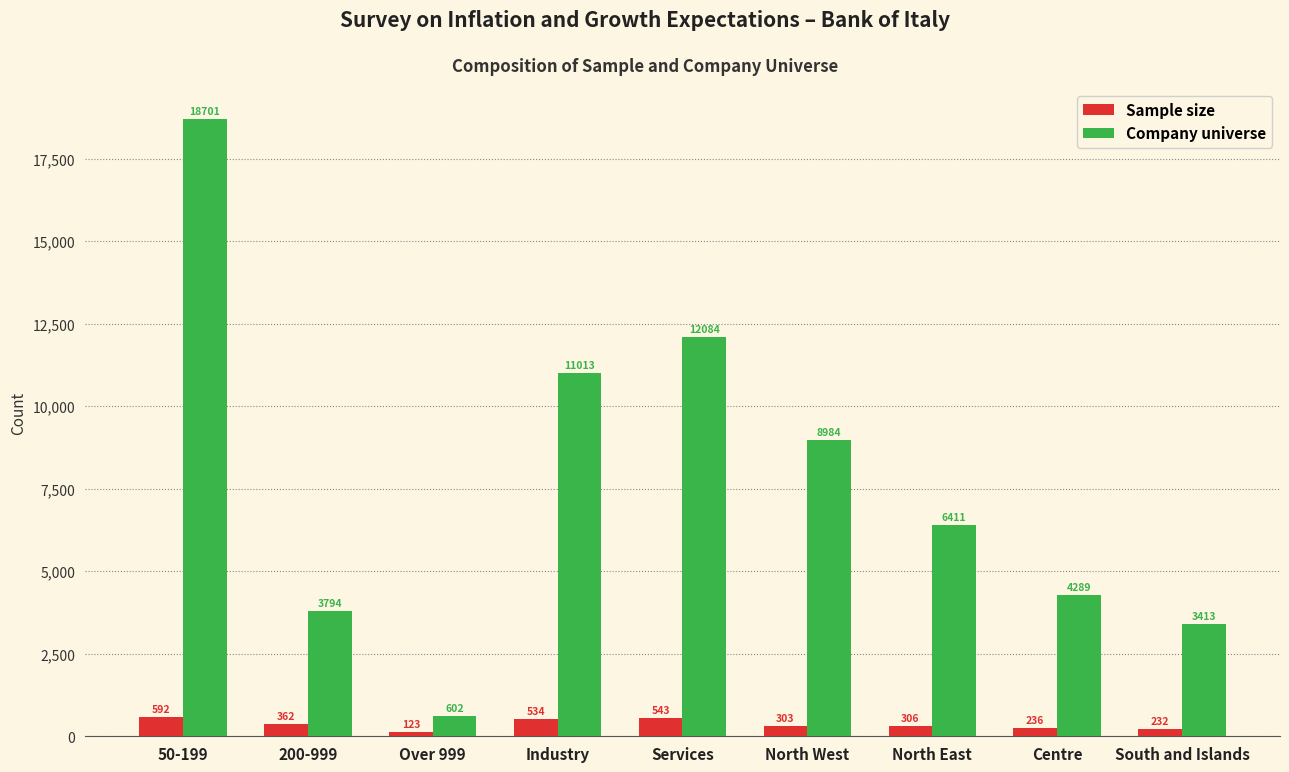

What is the maximum value for Company universe?

18701